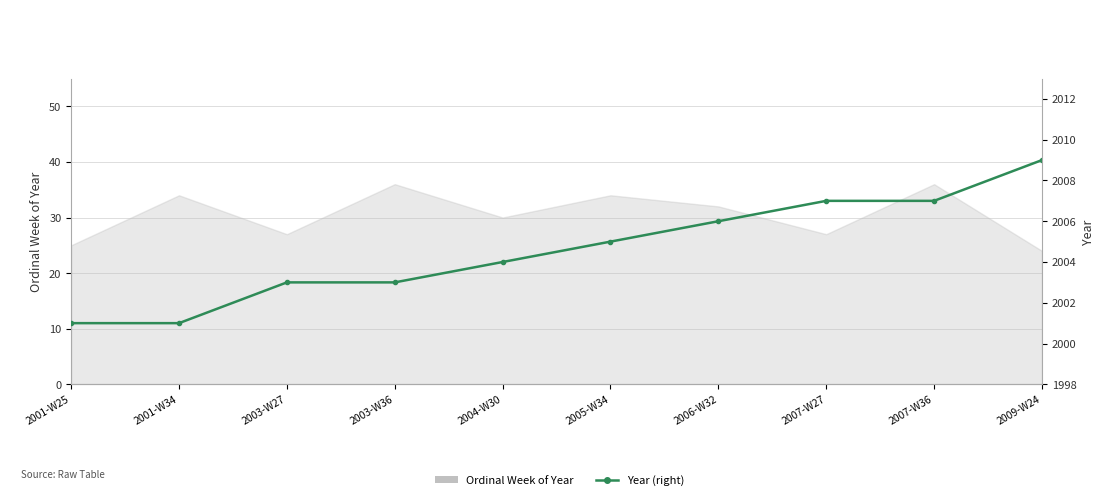

How many values are between 2003 and 2007?

7